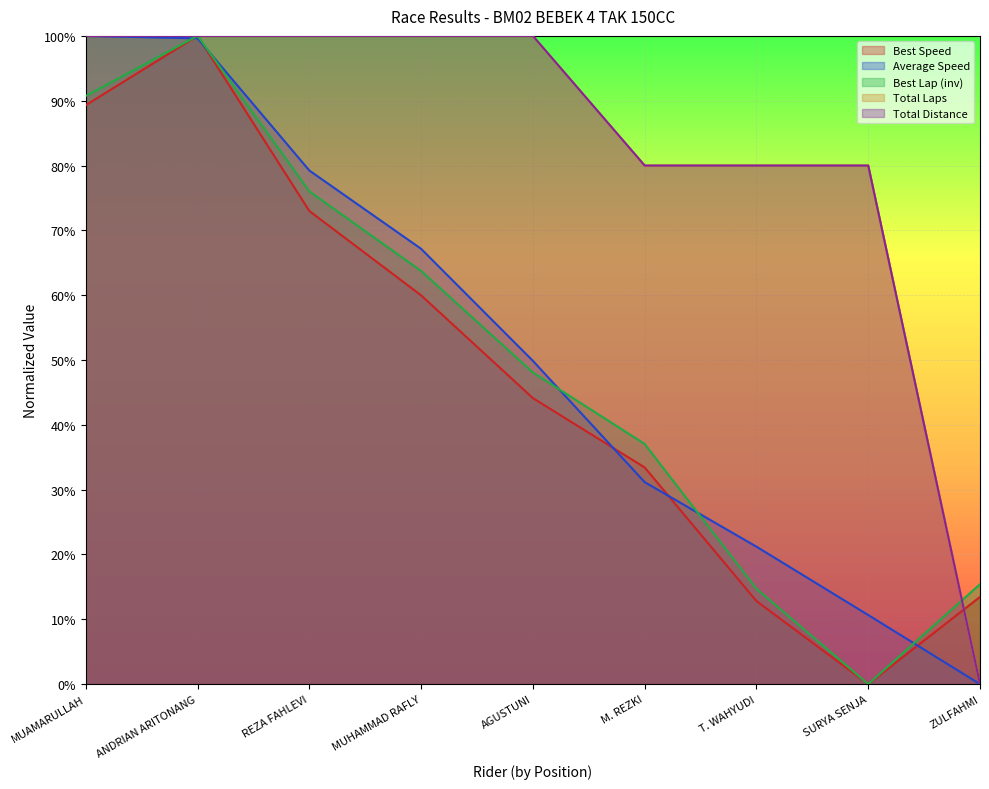

Is it true that Total Distance equals -60.2 at ZULFAHMI?

False